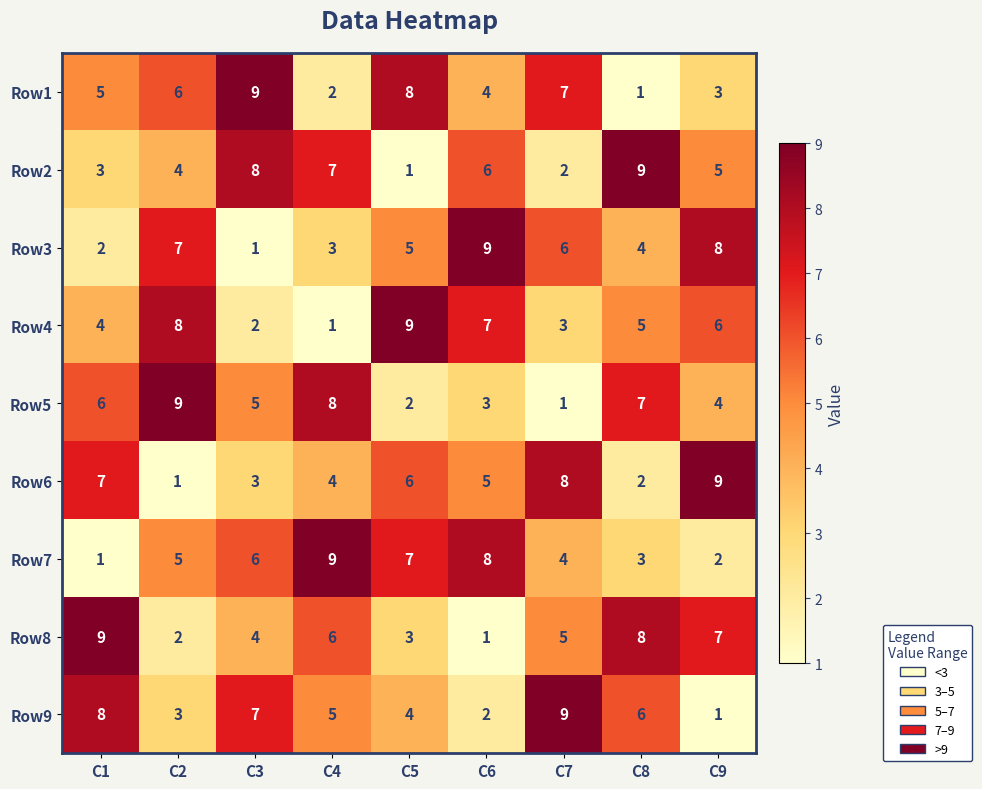

At which label does Row8 reach its peak?

C1